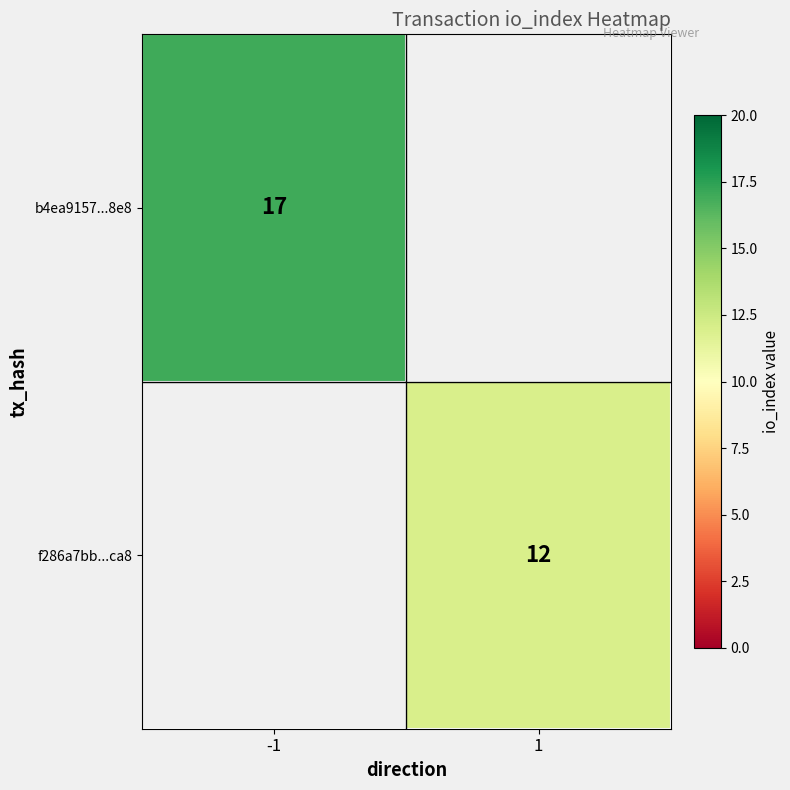

The value of f286a7bb...ca8 at 1 is 8. True or false?

False